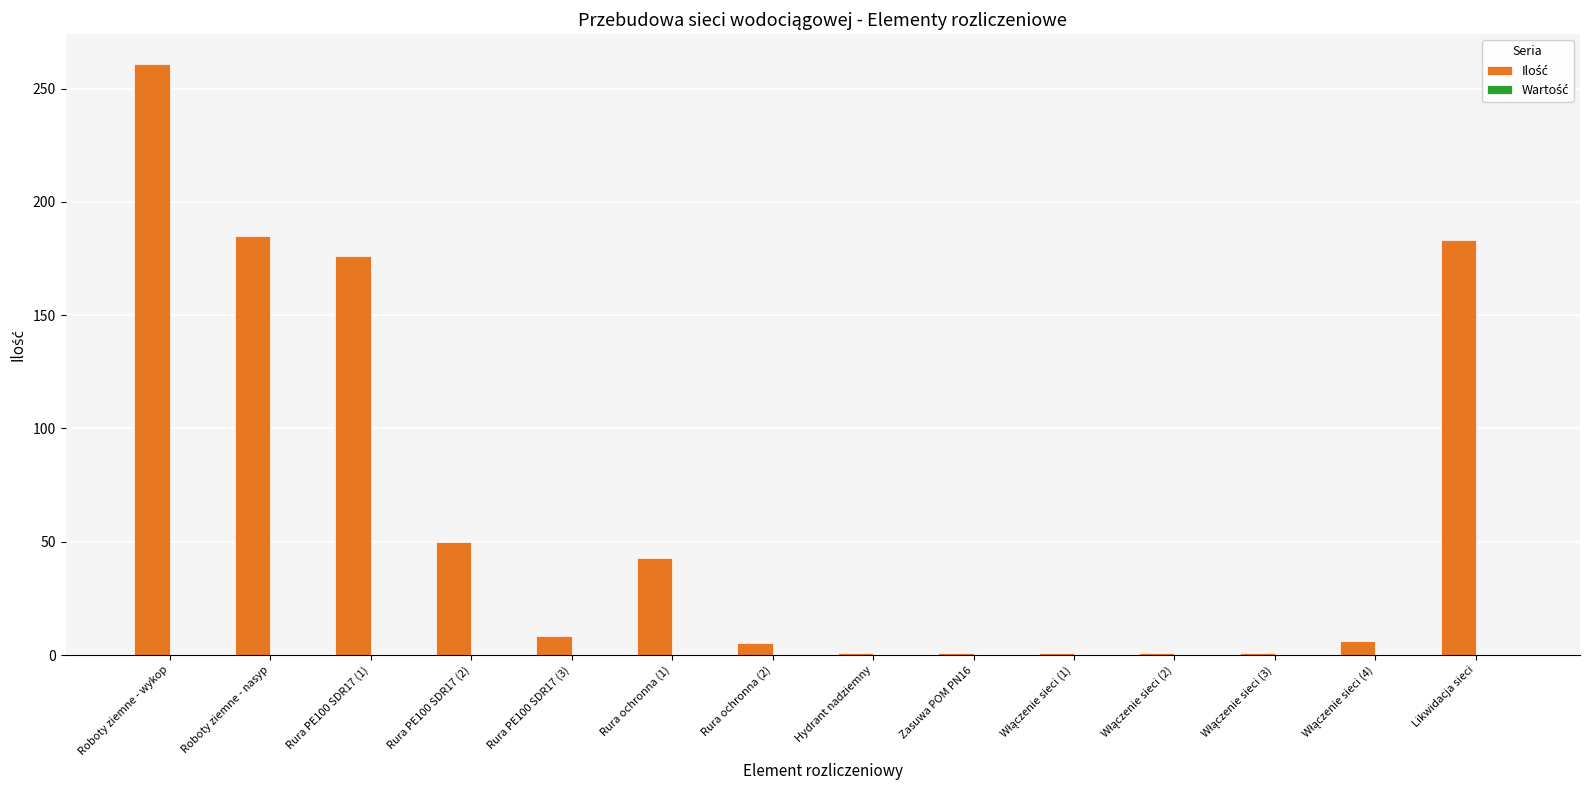

What is the label of the 1st bar from the left?

Roboty ziemne - wykop